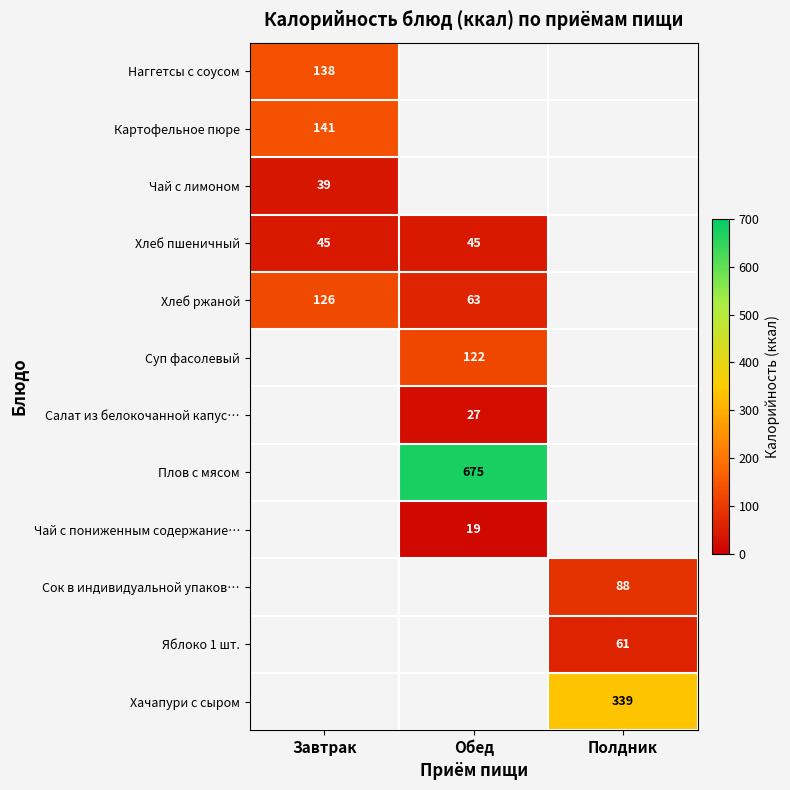

Is the value of Салат из белокочанной капус… at Обед greater than the value of Хлеб пшеничный at Обед?

No